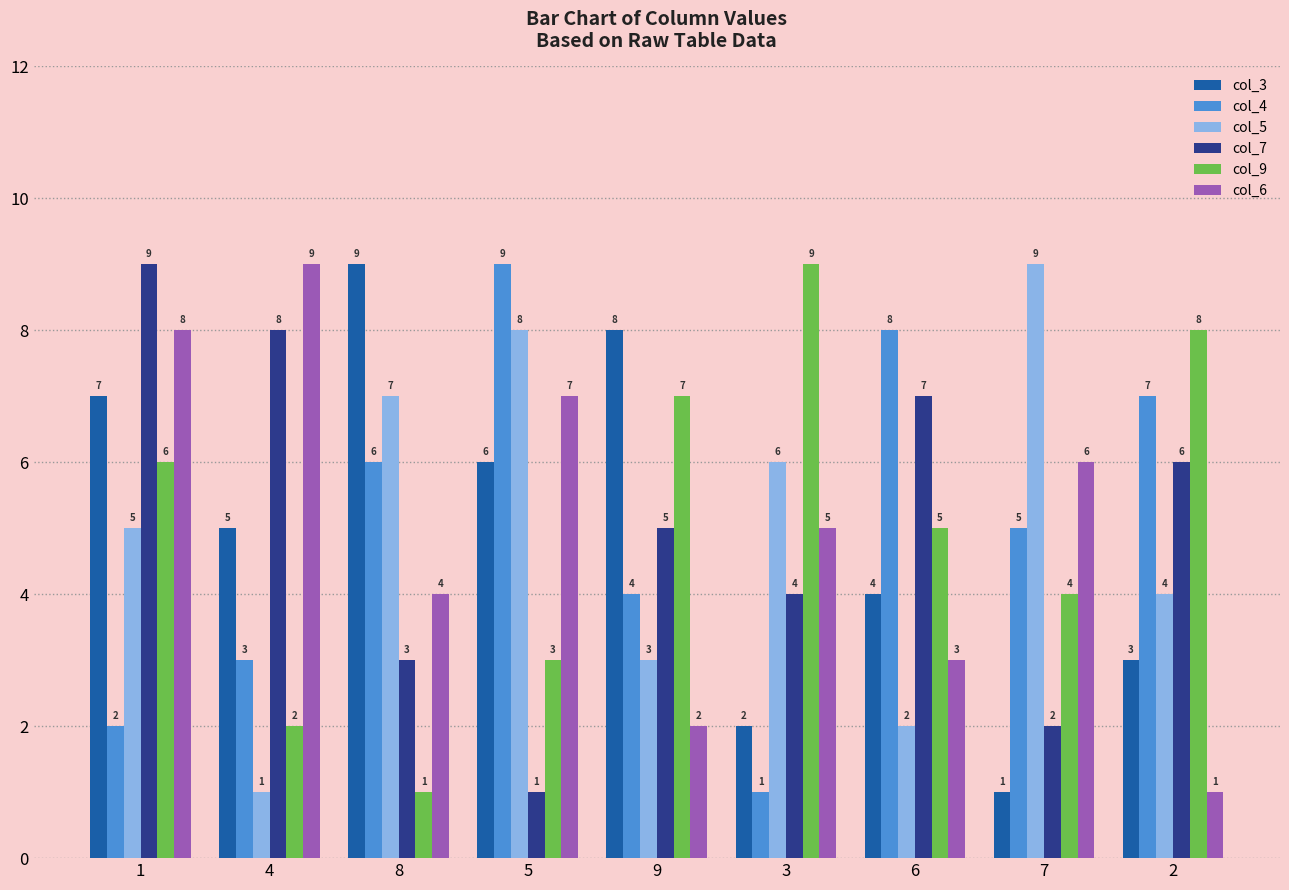

How many values in the col_7 series are below 5?

4